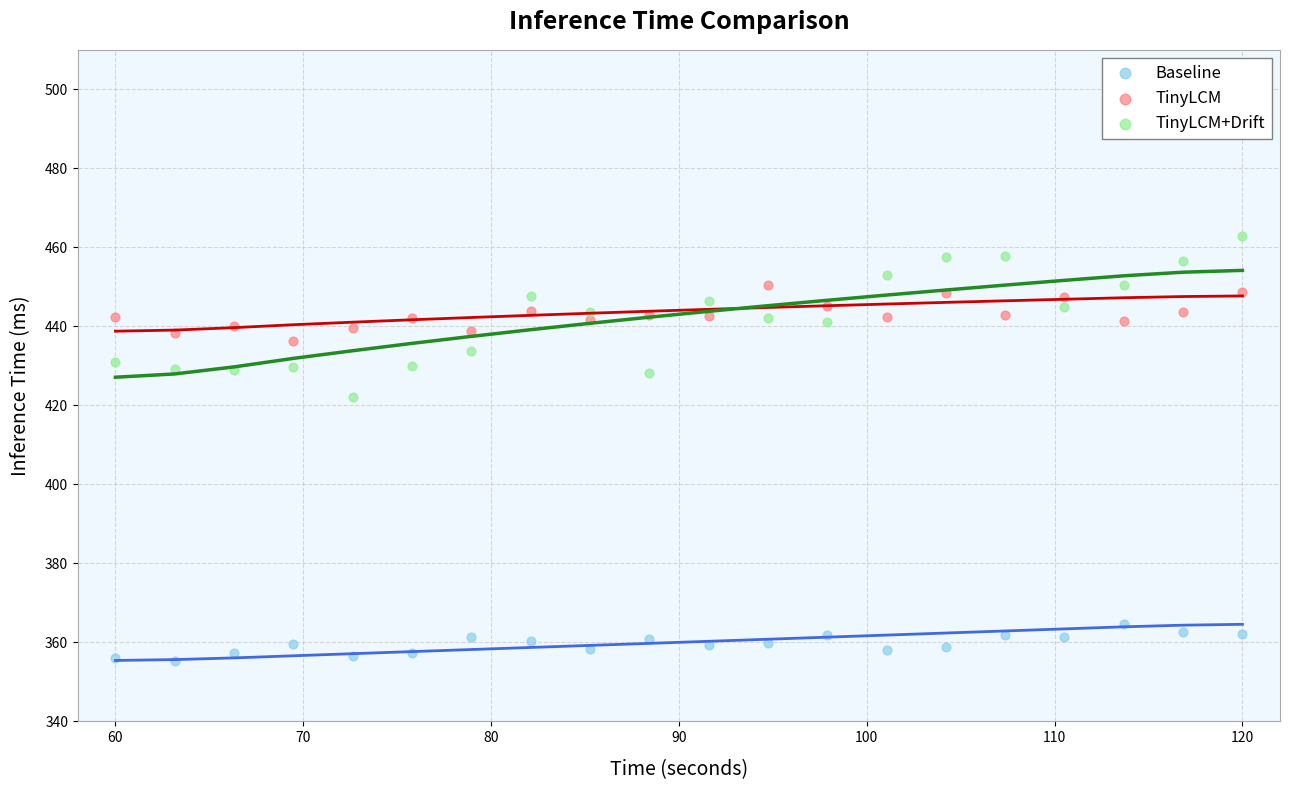

Across all series, what Y value is closest to 409?

422.1